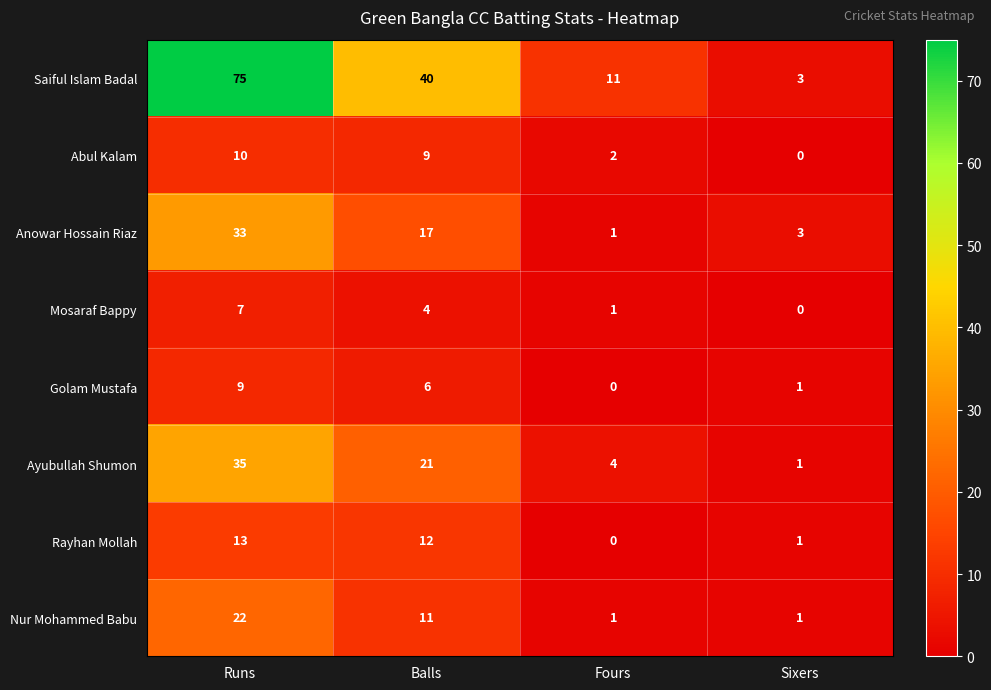

Between Runs and Fours, which series saw the biggest shift?

Saiful Islam Badal